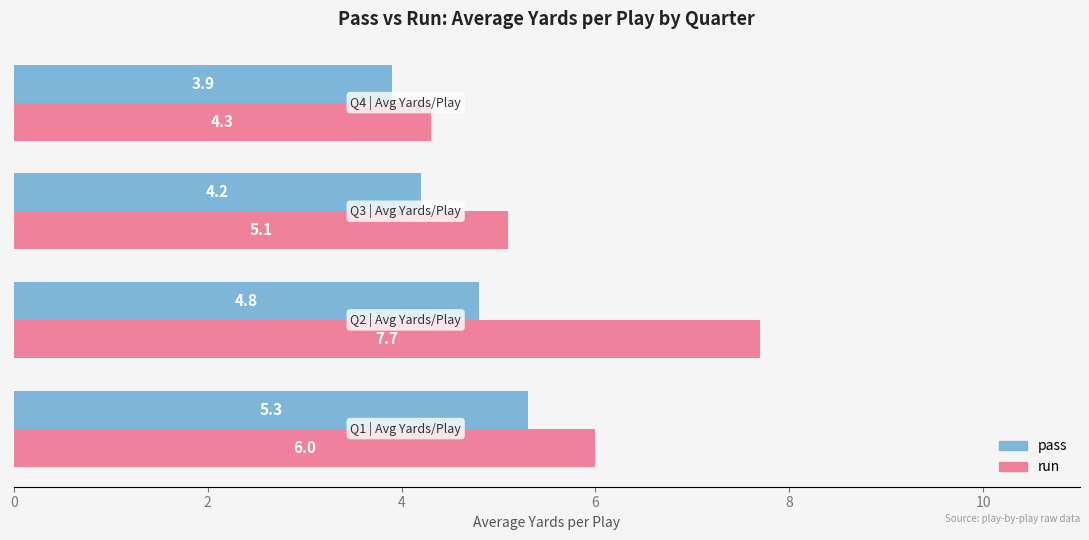

What are all the series names shown in the legend?

pass, run